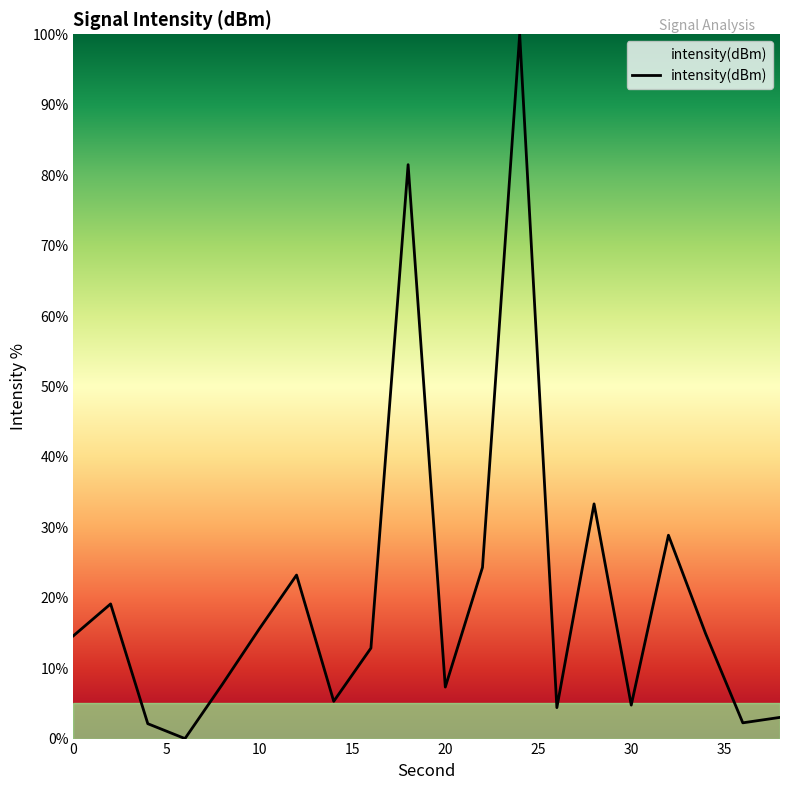

How many points are lower than both their immediate neighbors (excluding endpoints)?

6